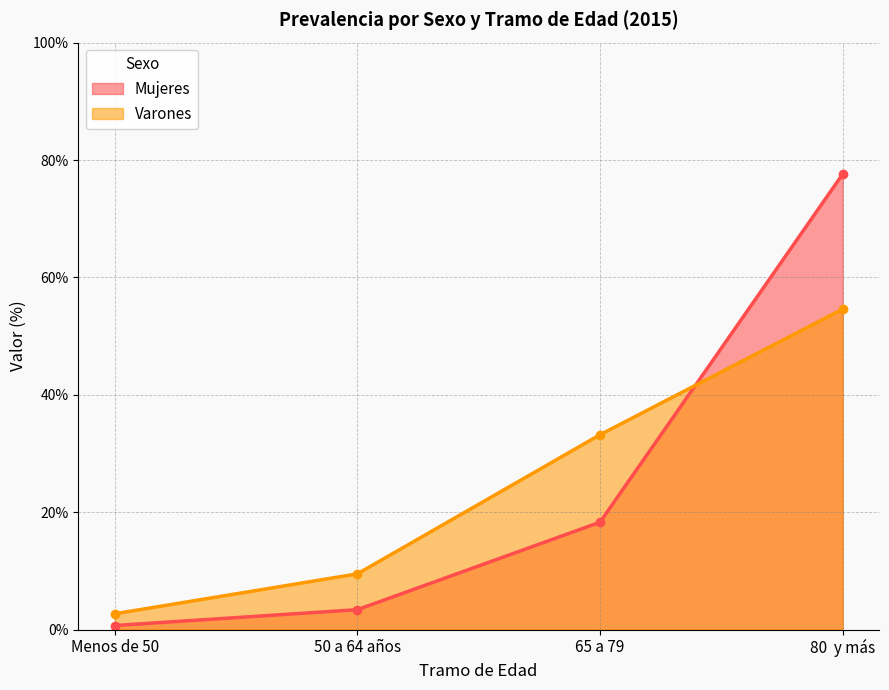

Rank the categories by Mujeres value from highest to lowest.

80  y más, 65 a 79, 50 a 64 años, Menos de 50